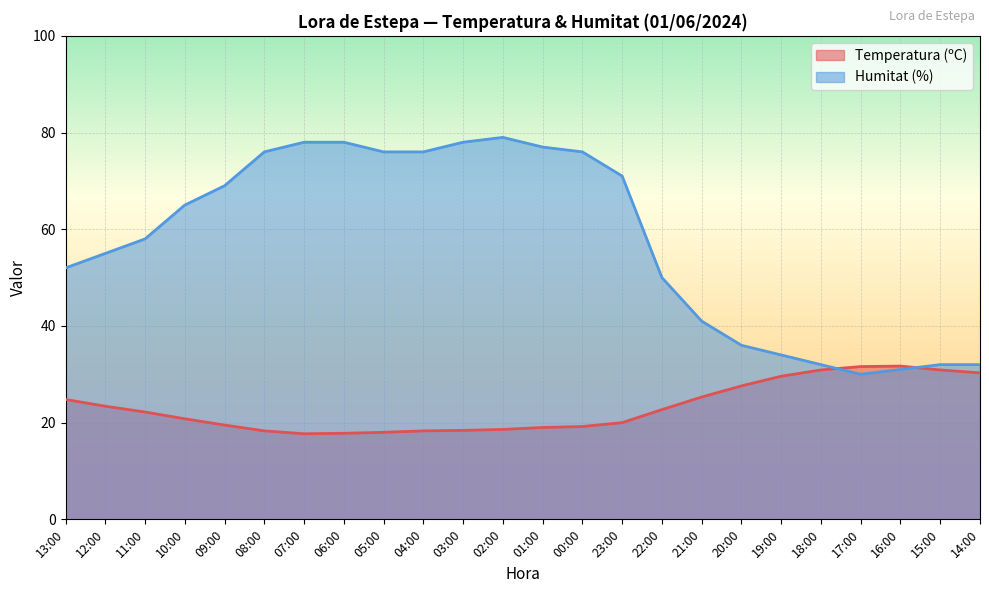

List the series in order of their overall mean, highest first.

Humitat (%), Temperatura (ºC)